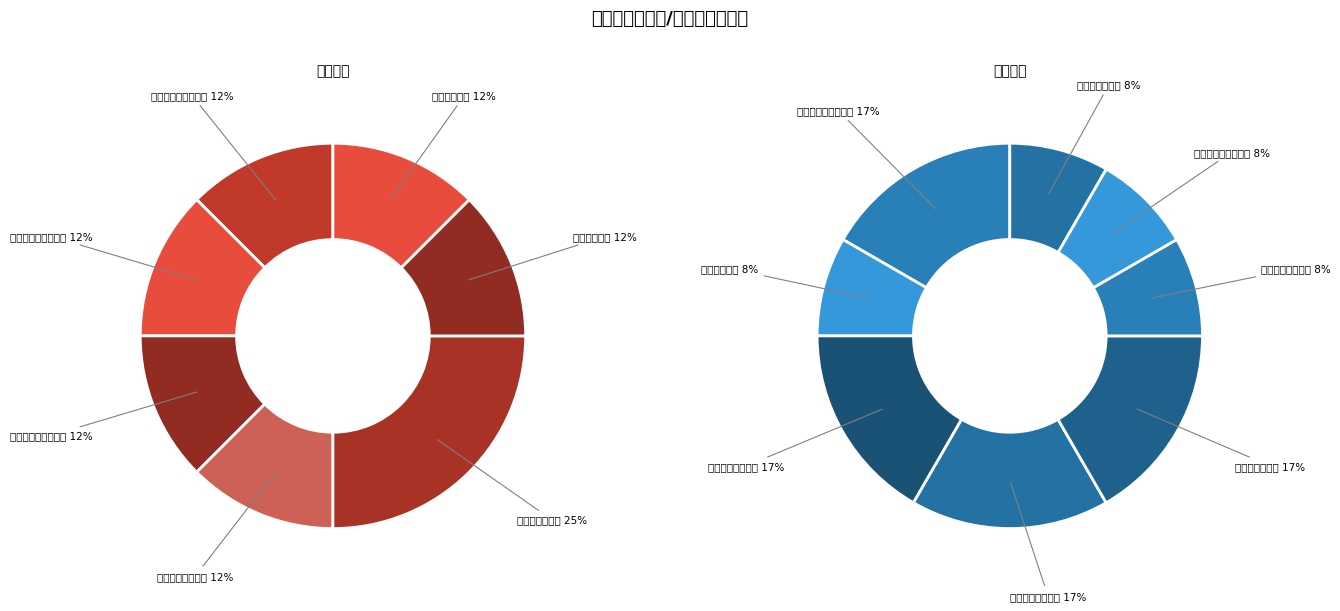

The 自治区疾控中心 slice represents 1% of the pie. True or false?

False